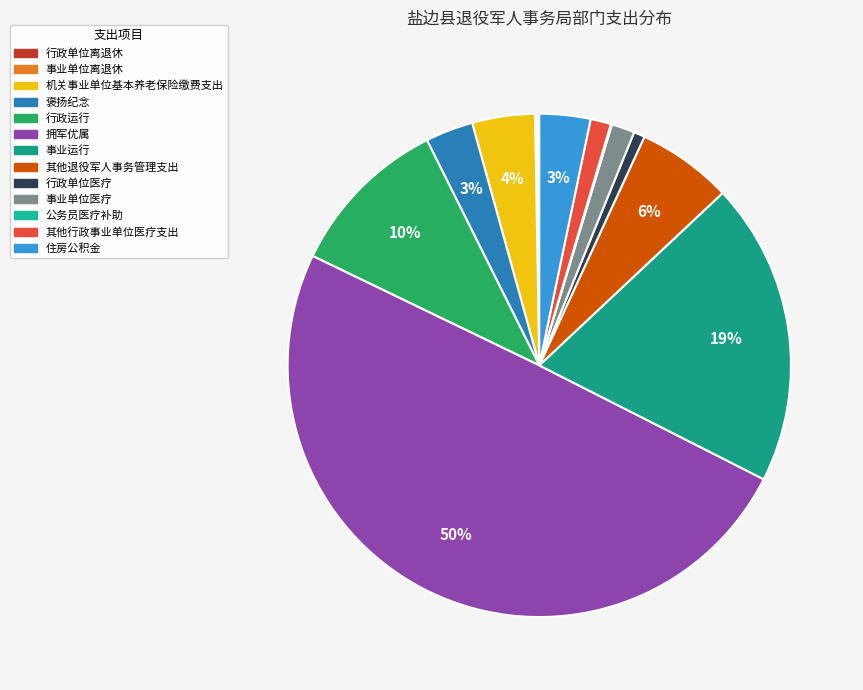

Is there a majority slice in this chart?

No